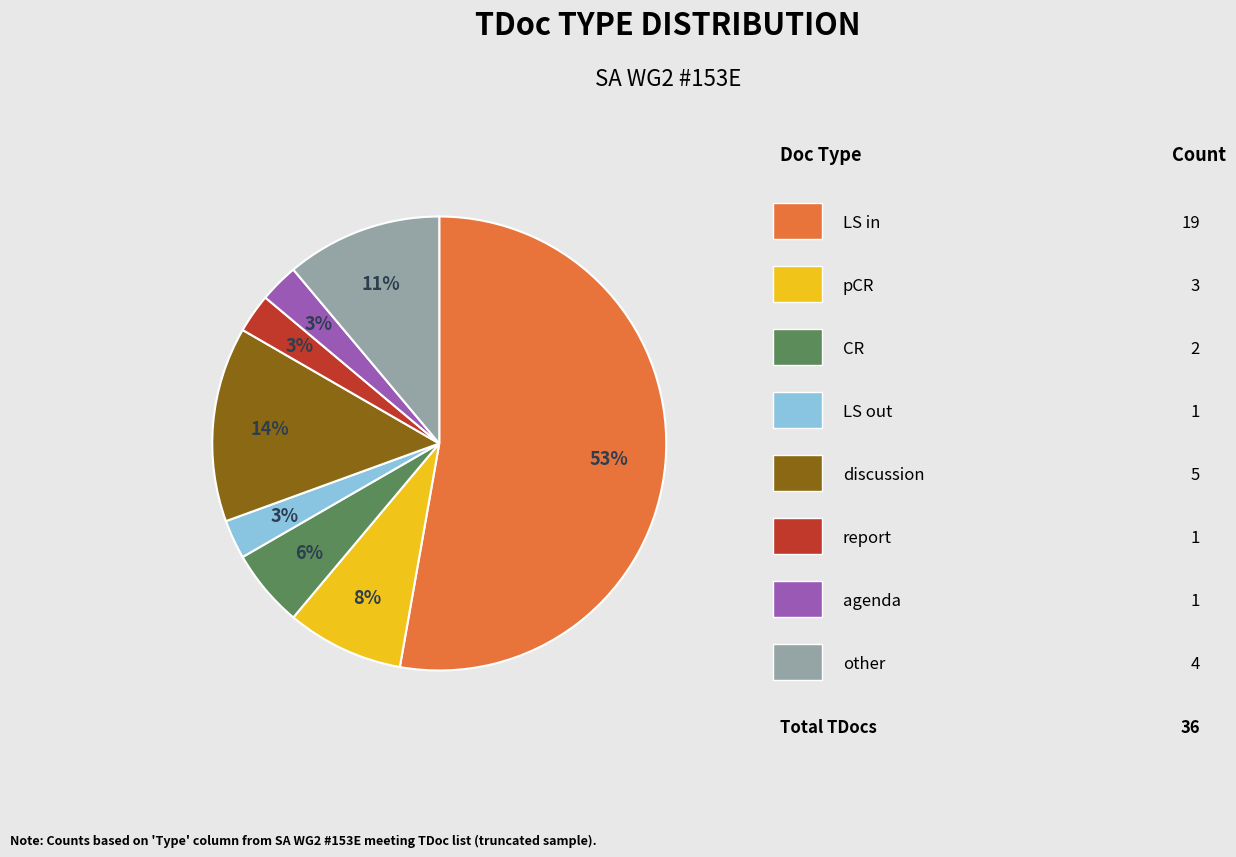

Is there any slice that represents more than half of the pie?

Yes